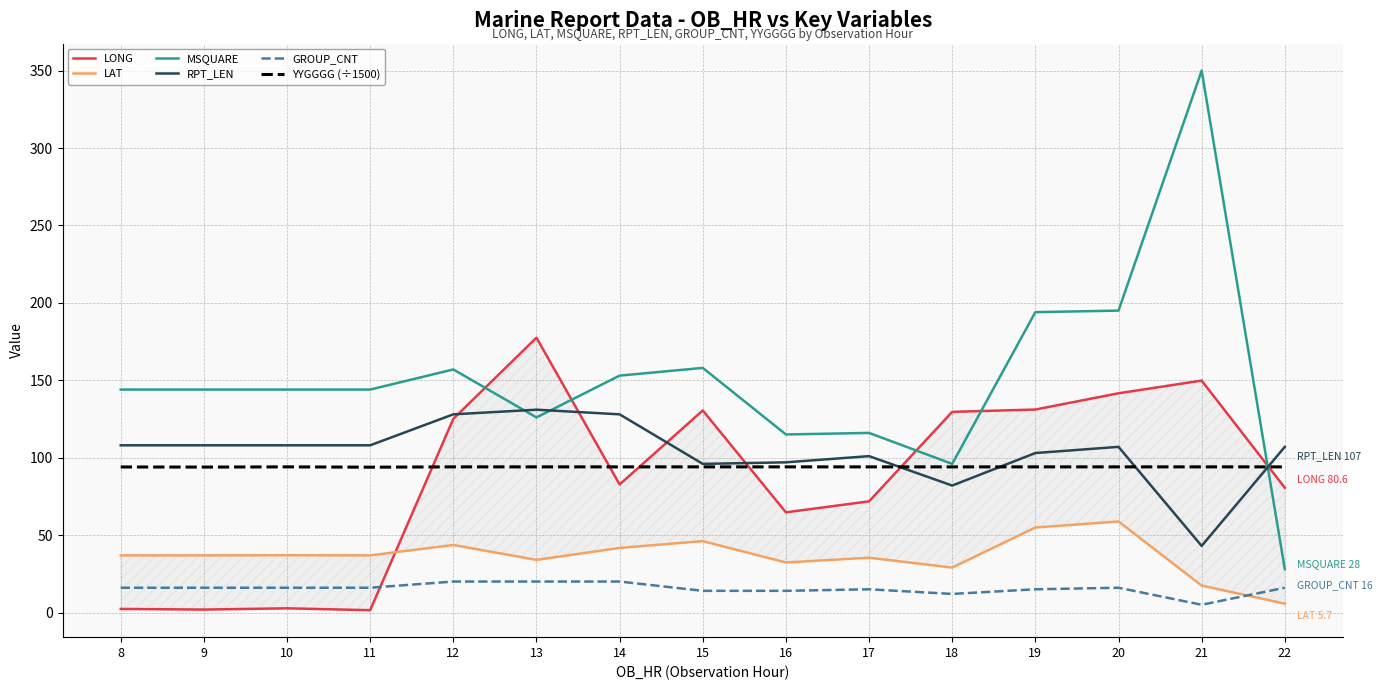

Where is the first local minimum for GROUP_CNT?

18